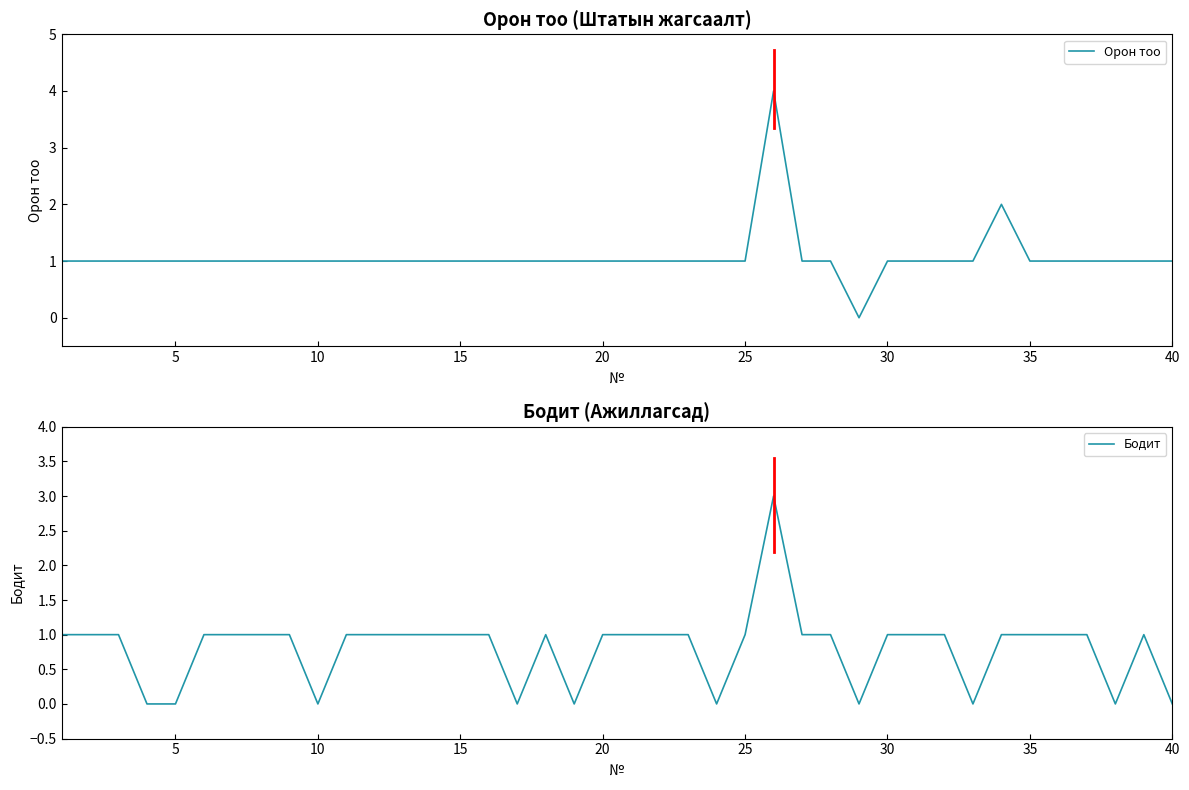

How many positive values does the Бодит series have?

30